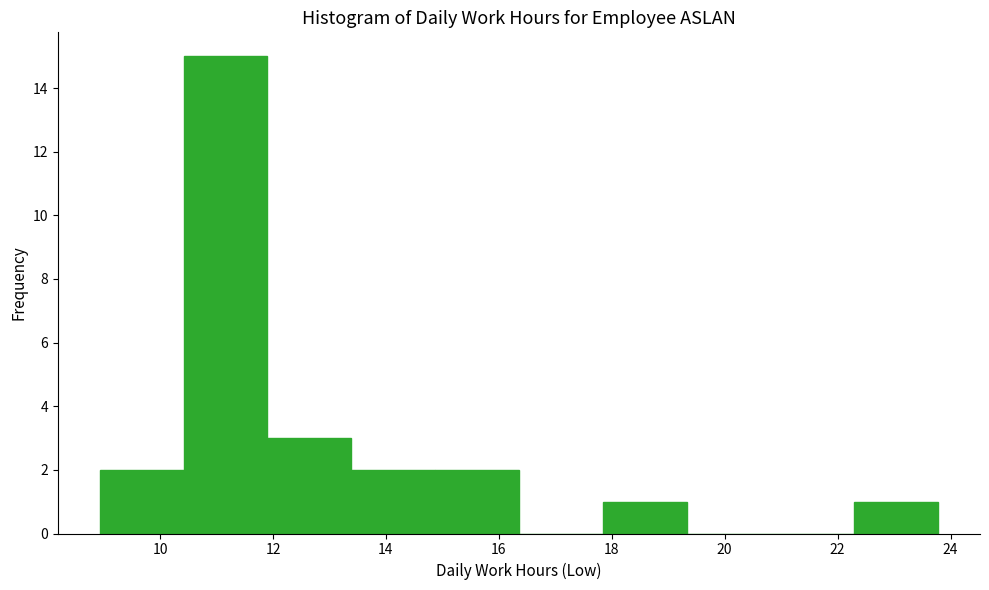

Reading left to right, list every bar in this chart as the range it spans on the x-axis followed by its height. Neither the bar edges nor the heights are printed on the chart, so give them approximately, as read against the axes.

9.0 to 10.4: 2
10.4 to 12.0: 15
12.0 to 13.4: 3
13.4 to 14.8: 2
14.8 to 16.4: 2
16.4 to 17.8: 0
17.8 to 19.4: 1
19.4 to 20.8: 0
20.8 to 22.2: 0
22.2 to 23.8: 1